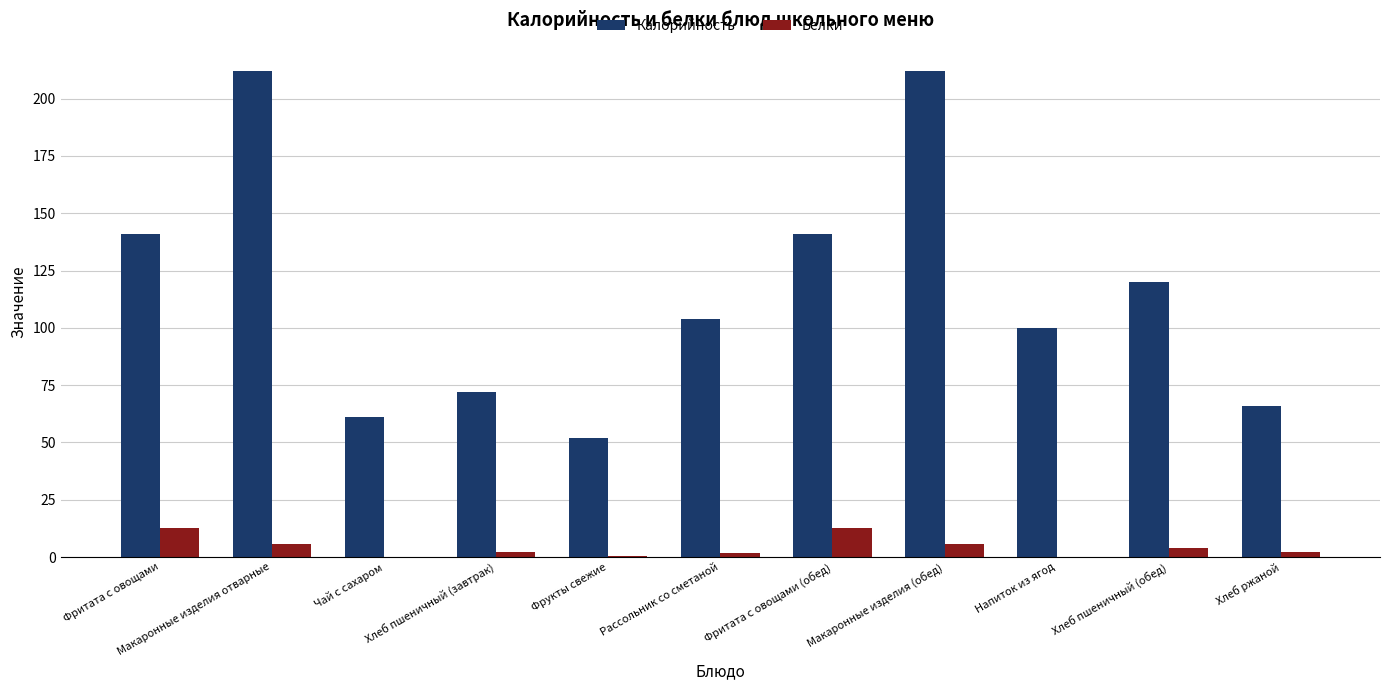

Which series changed the most between Хлеб пшеничный (завтрак) and Макаронные изделия (обед)?

Калорийность